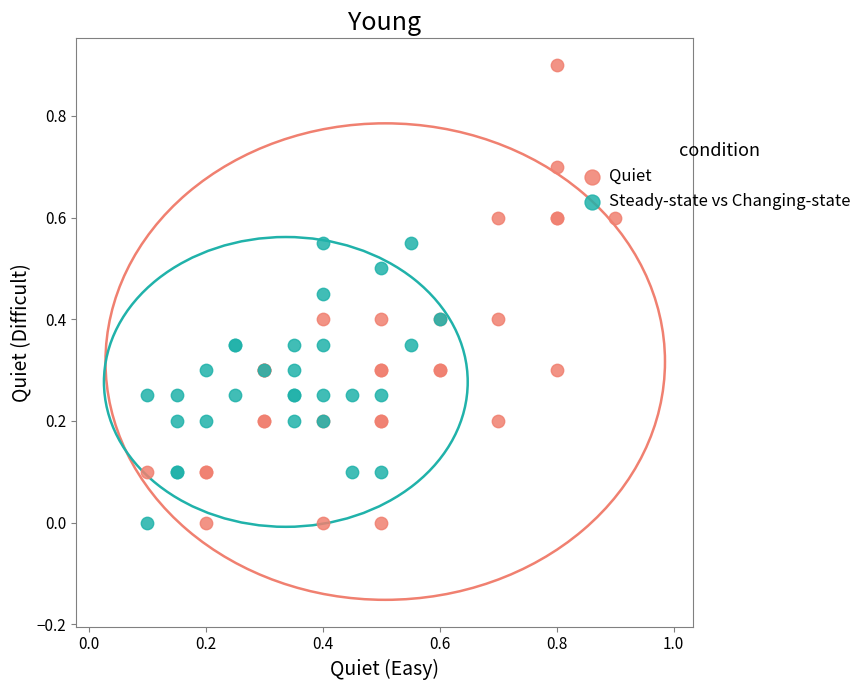

Which series has the largest Y range (max minus min)?

Quiet